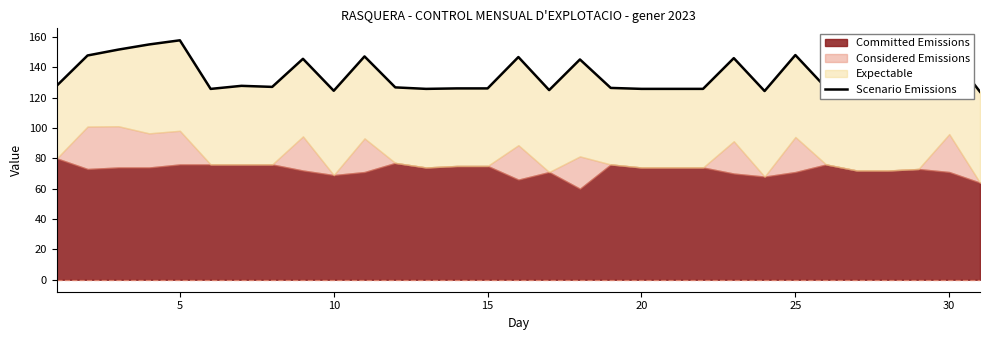

What is the average value?

134.2